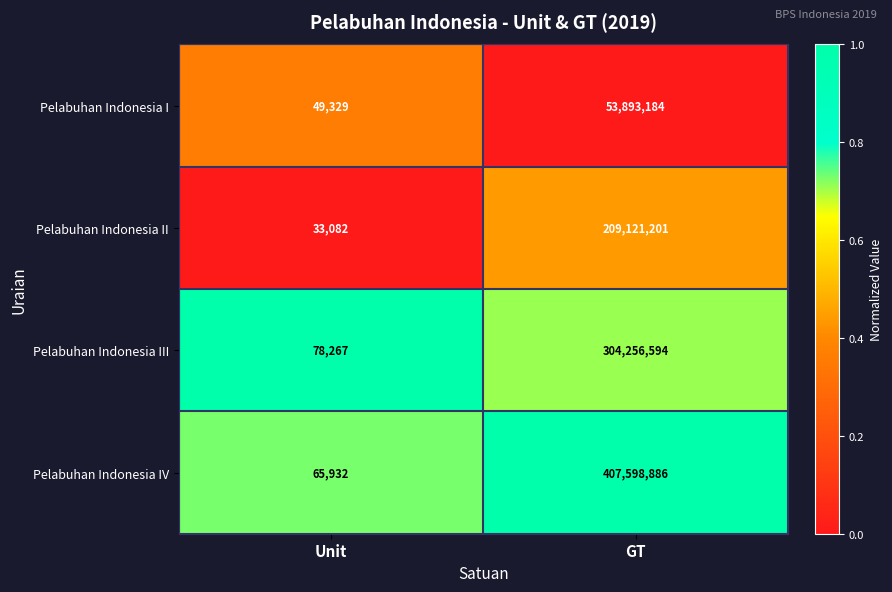

Which series has the widest spread of values?

Pelabuhan Indonesia IV